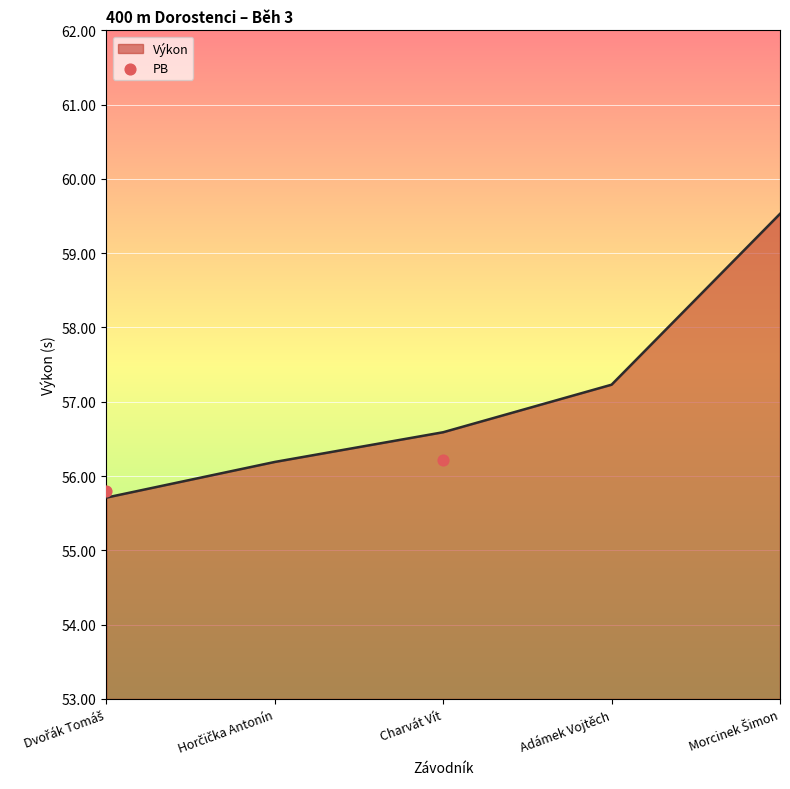

Is it true that Výkon equals 39.4 at Adámek Vojtěch?

False